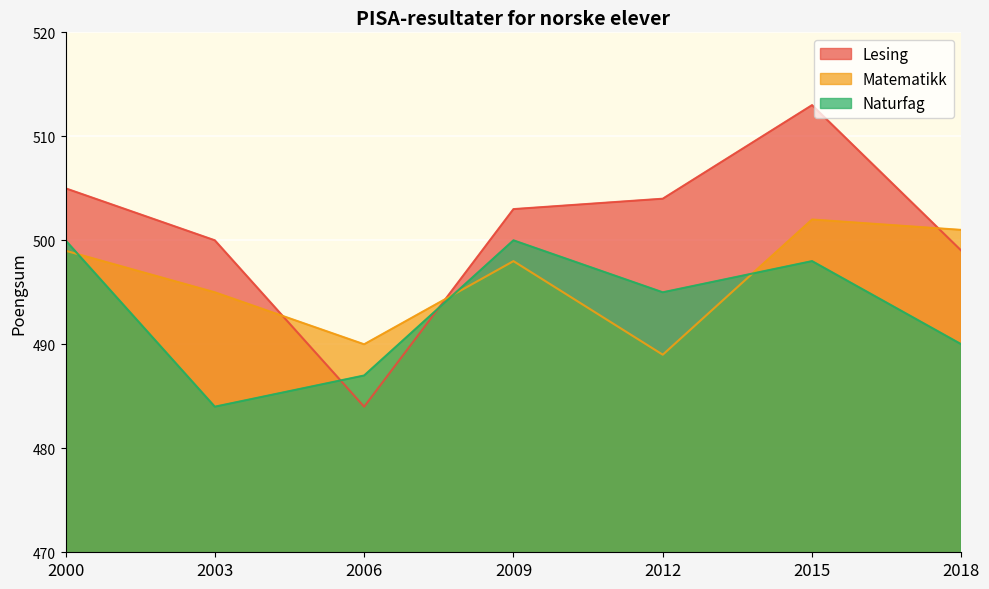

Where is the first local minimum for Matematikk?

2006